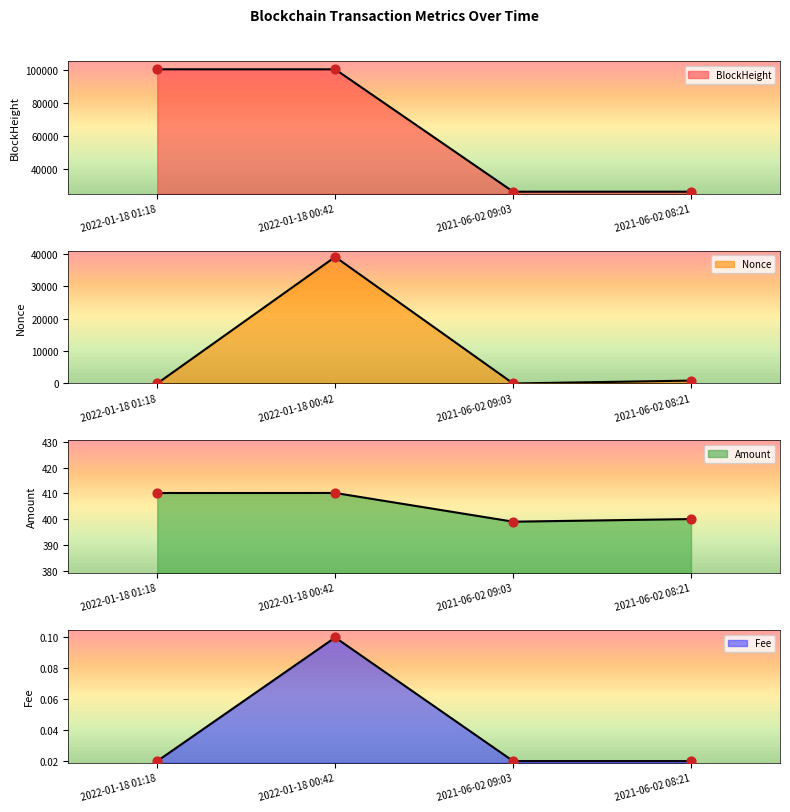

At which category is the sum across all series the highest?

2022-01-18 00:42